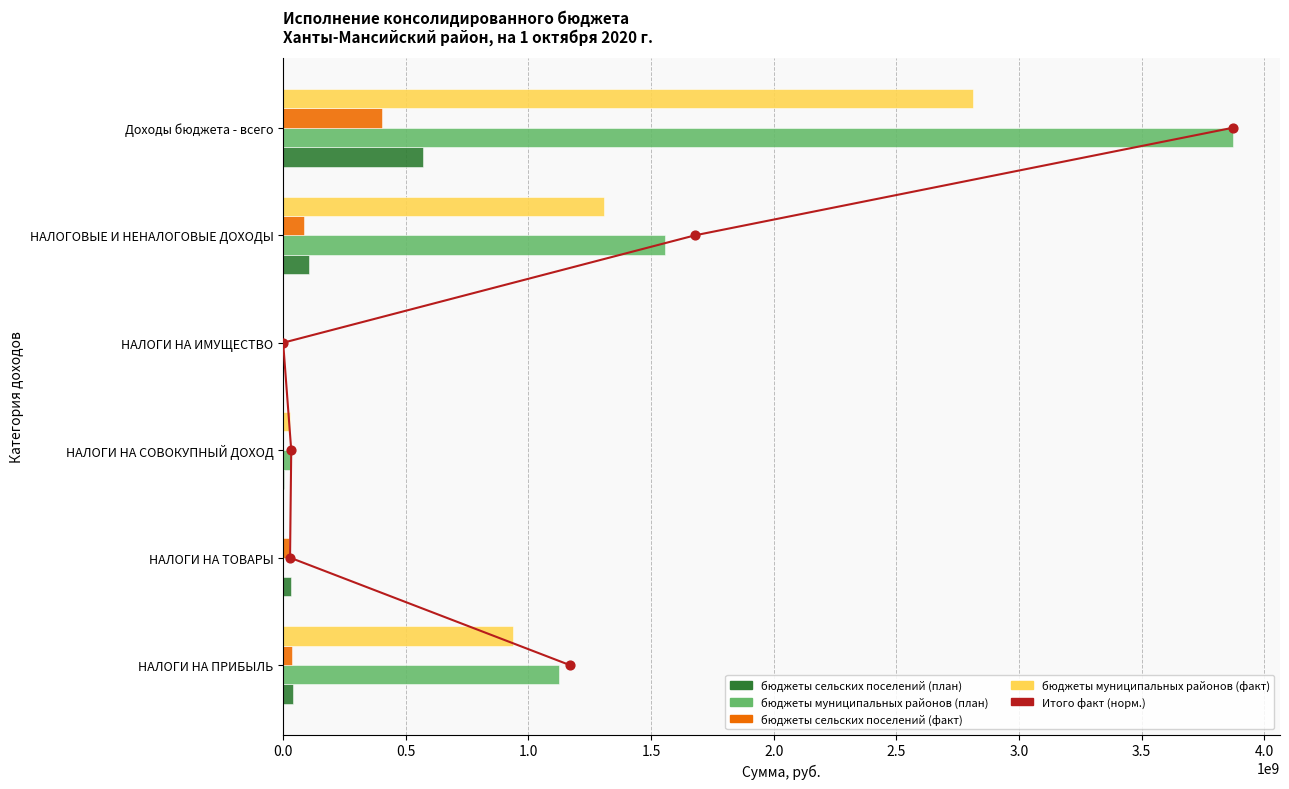

At how many categories does at least one series exceed 88020437?

3